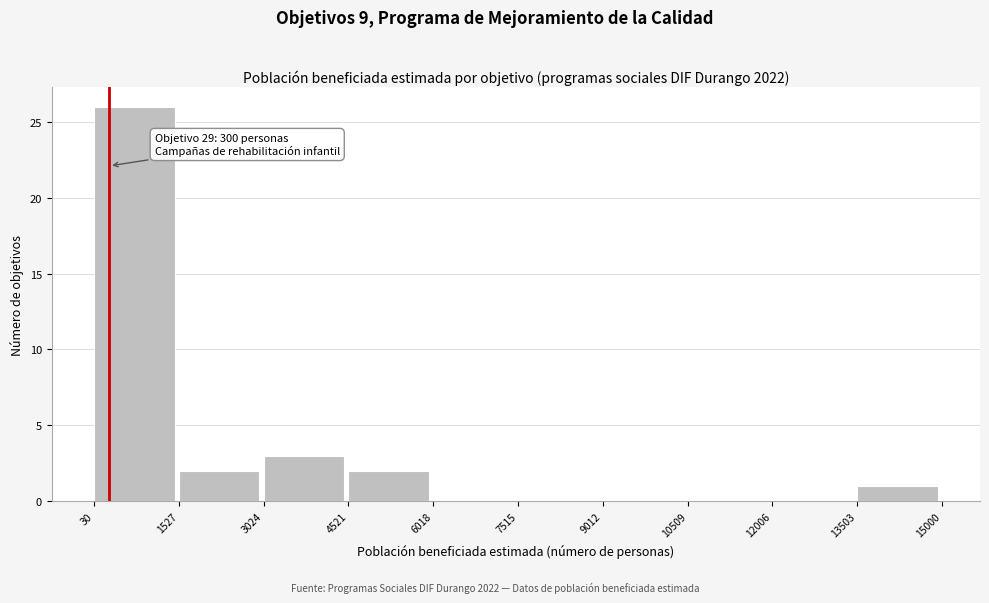

Over which range of the x-axis is the bar tallest?

30 to 1527